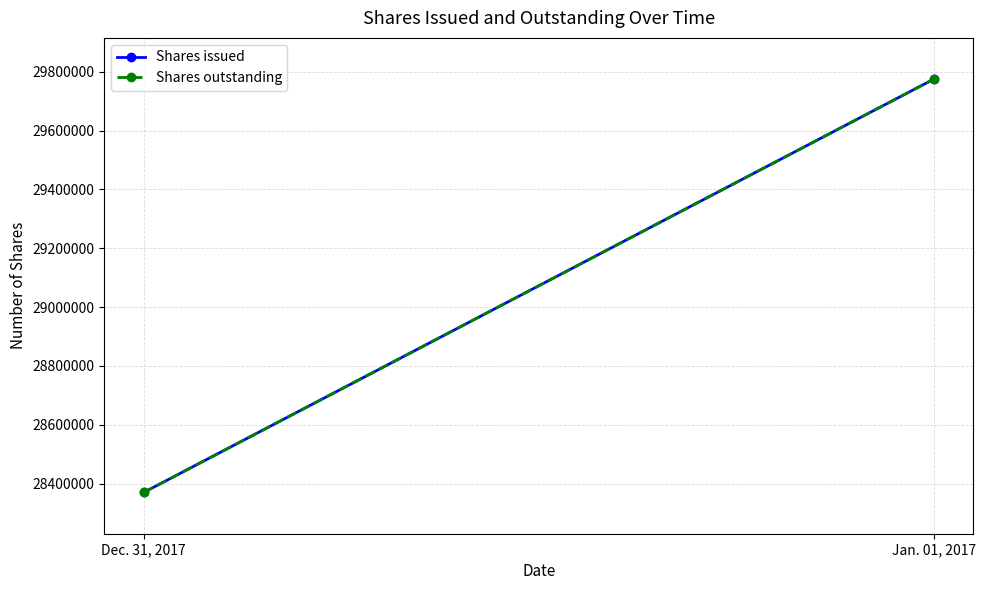

What are all the series names shown in the legend?

Shares issued, Shares outstanding